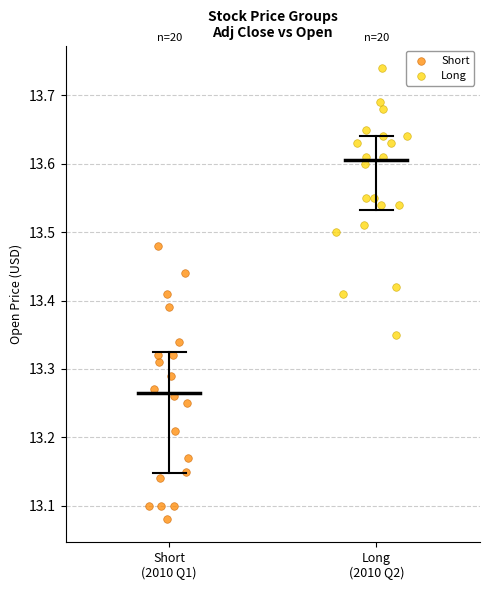

Which series contains the highest Y value?

Long